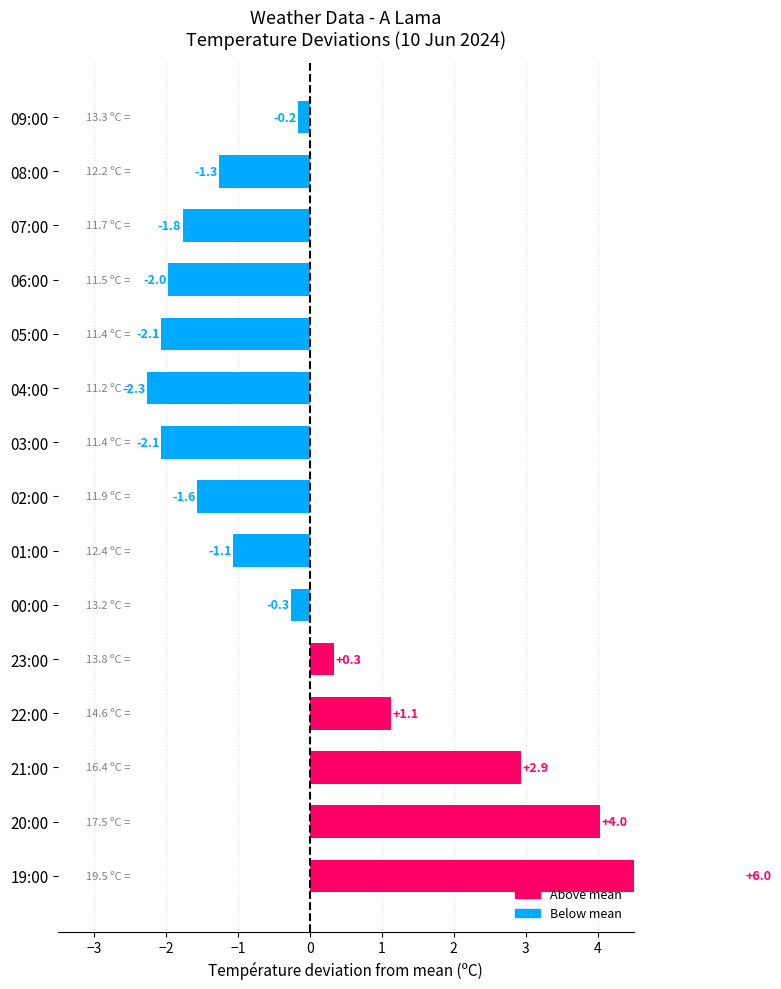

How many categories are shown in the chart?

15